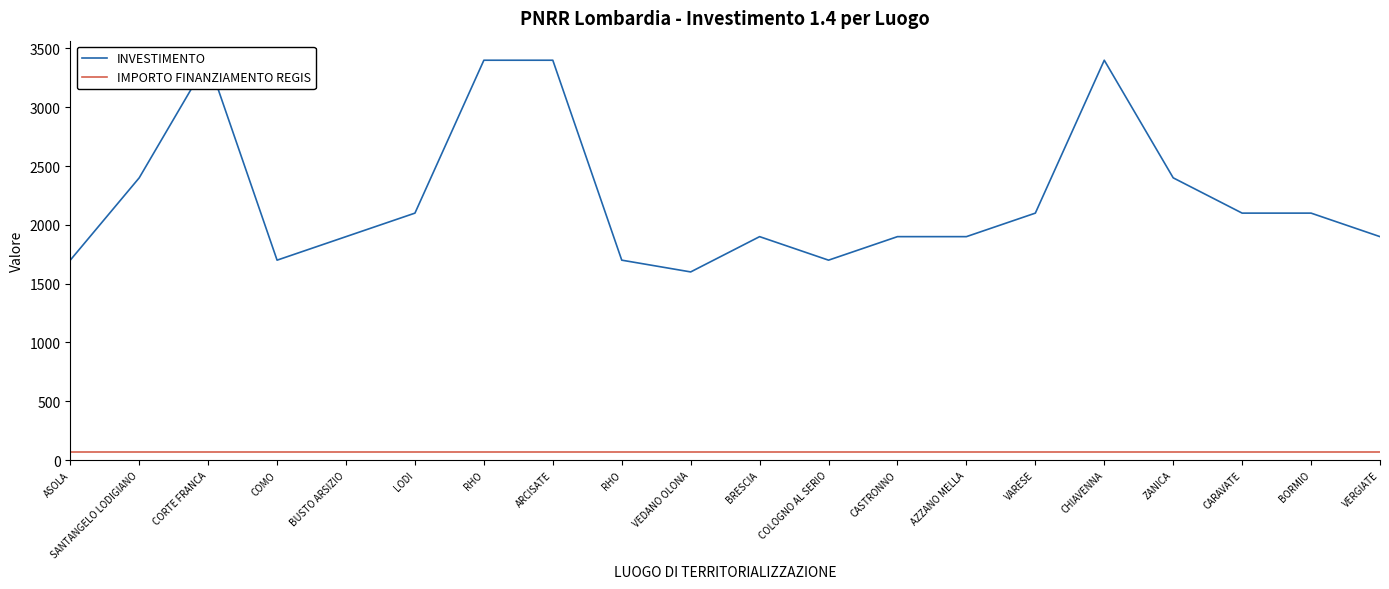

The value of INVESTIMENTO at VARESE is 3429.8. True or false?

False